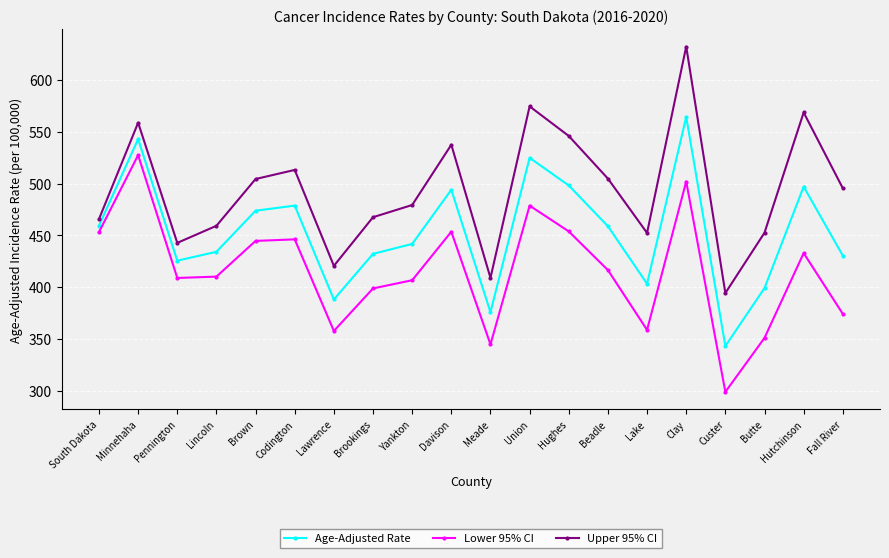

What is the value of the Lower 95% CI point at the 8th from the left?

398.8